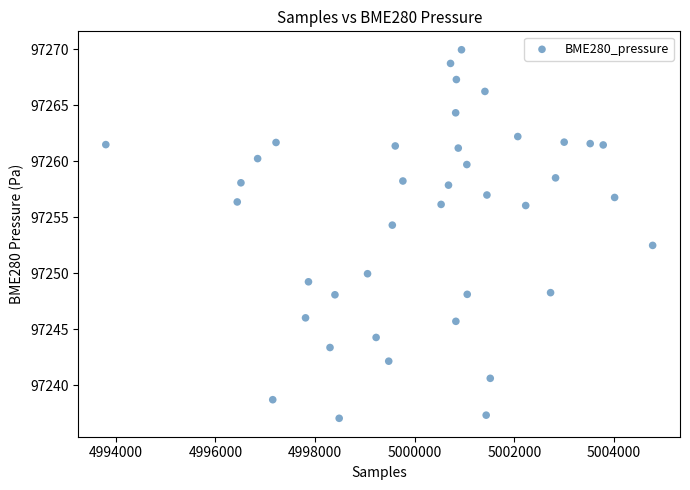

What Y value in the scatter plot is closest to 97253?

97252.5